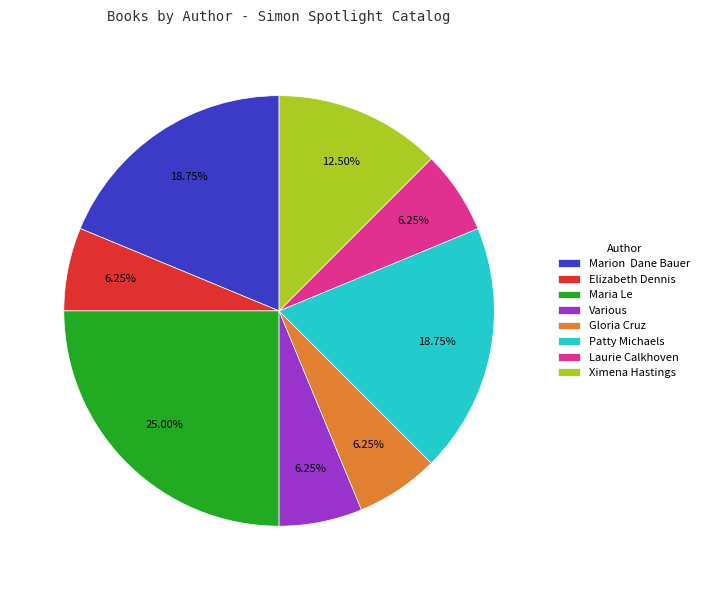

Which slice is the largest?

Maria Le